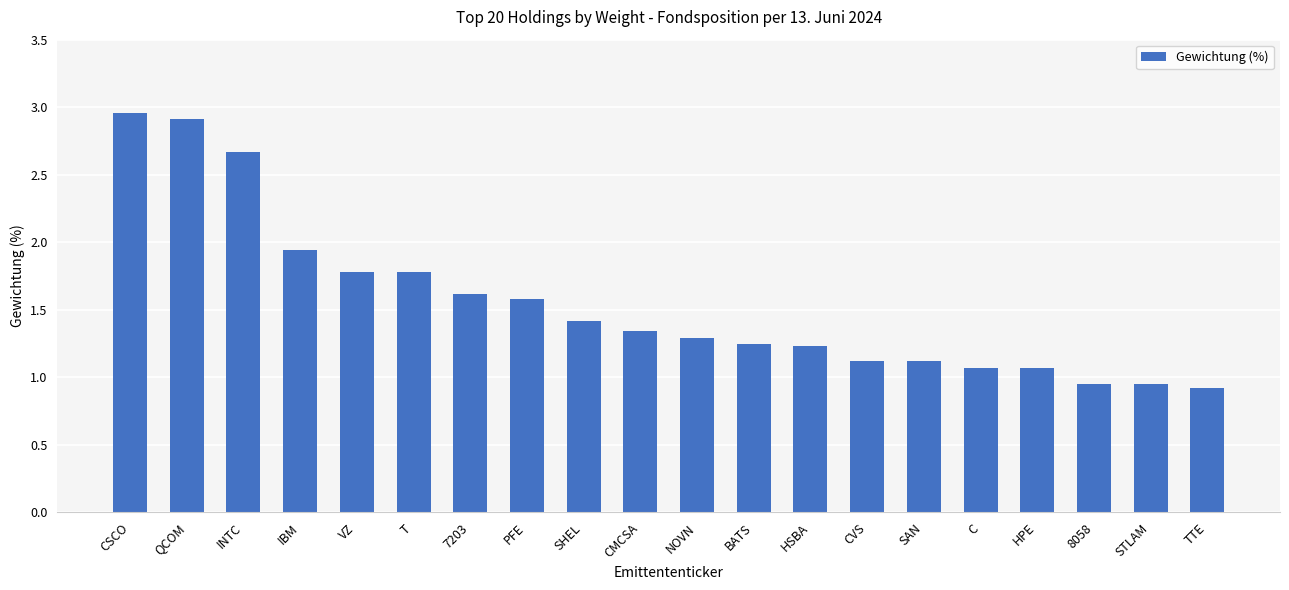

Between SAN and HSBA, which is larger?

HSBA